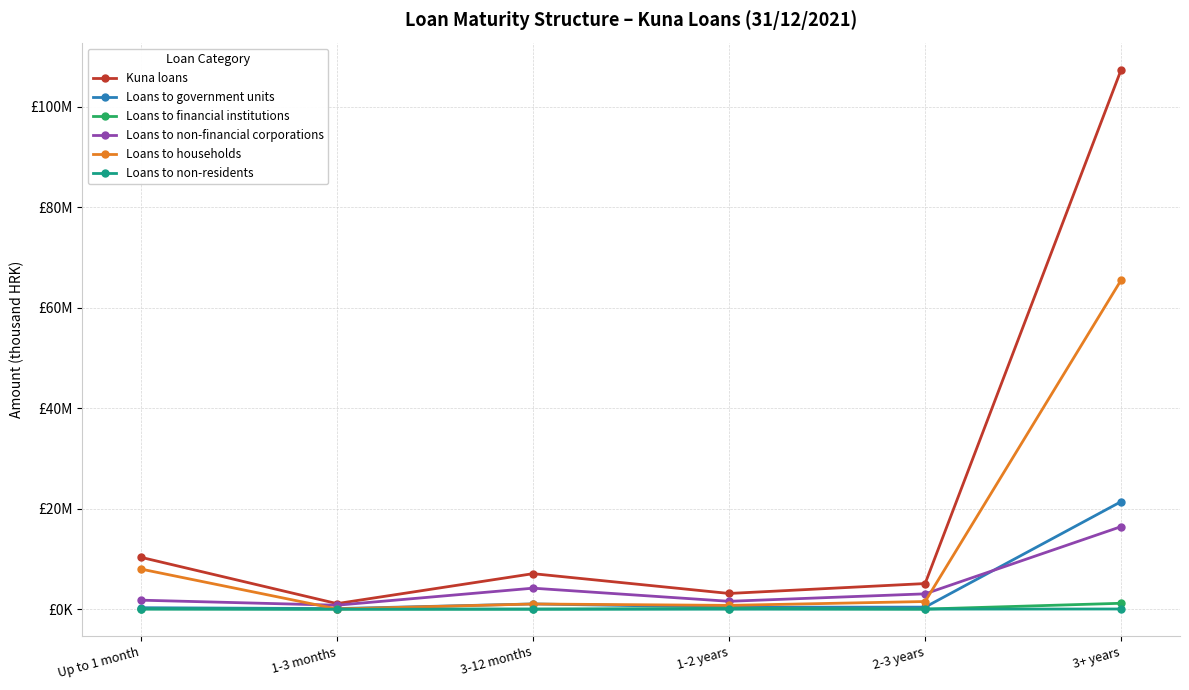

Does the chart have visible grid lines?

Yes